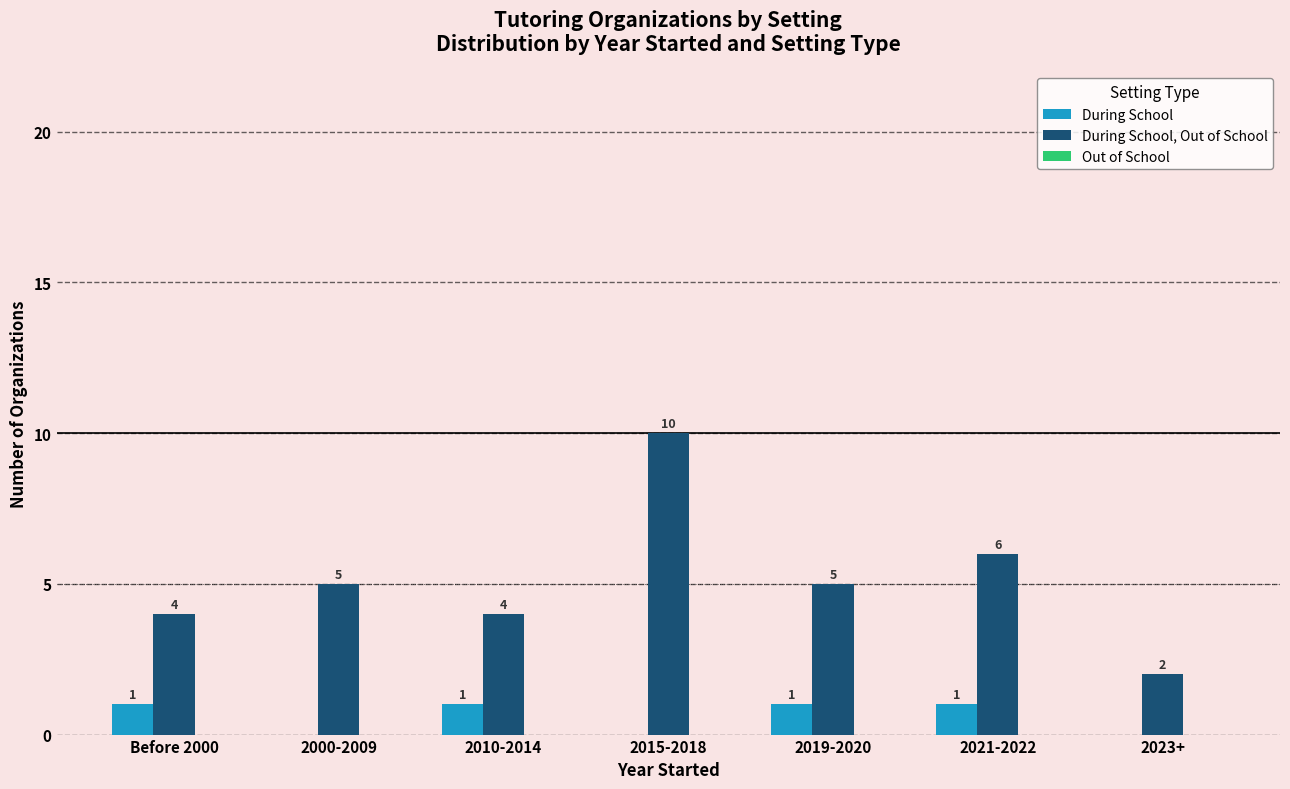

Which series has the largest total across all categories?

During School, Out of School